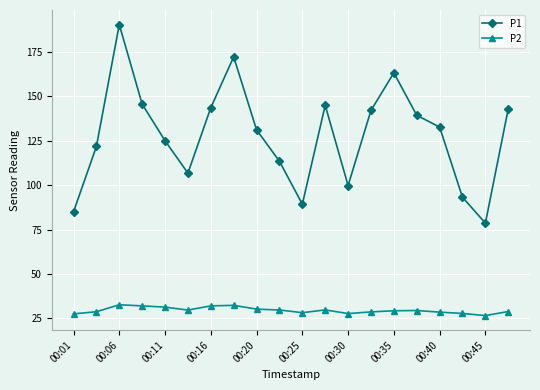

What is the smallest value displayed?

26.6